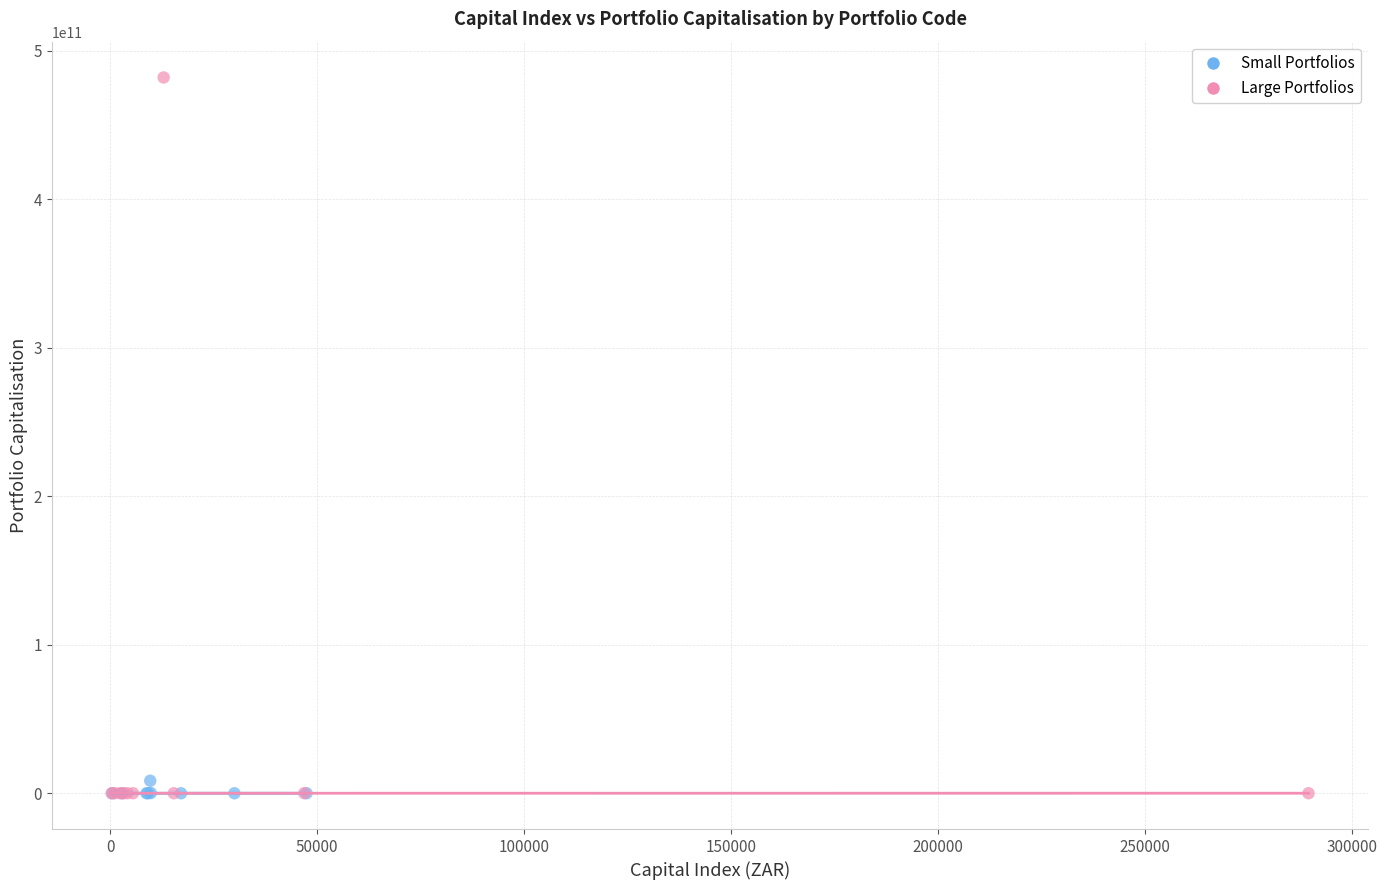

Which series reaches the maximum Y coordinate?

Large Portfolios